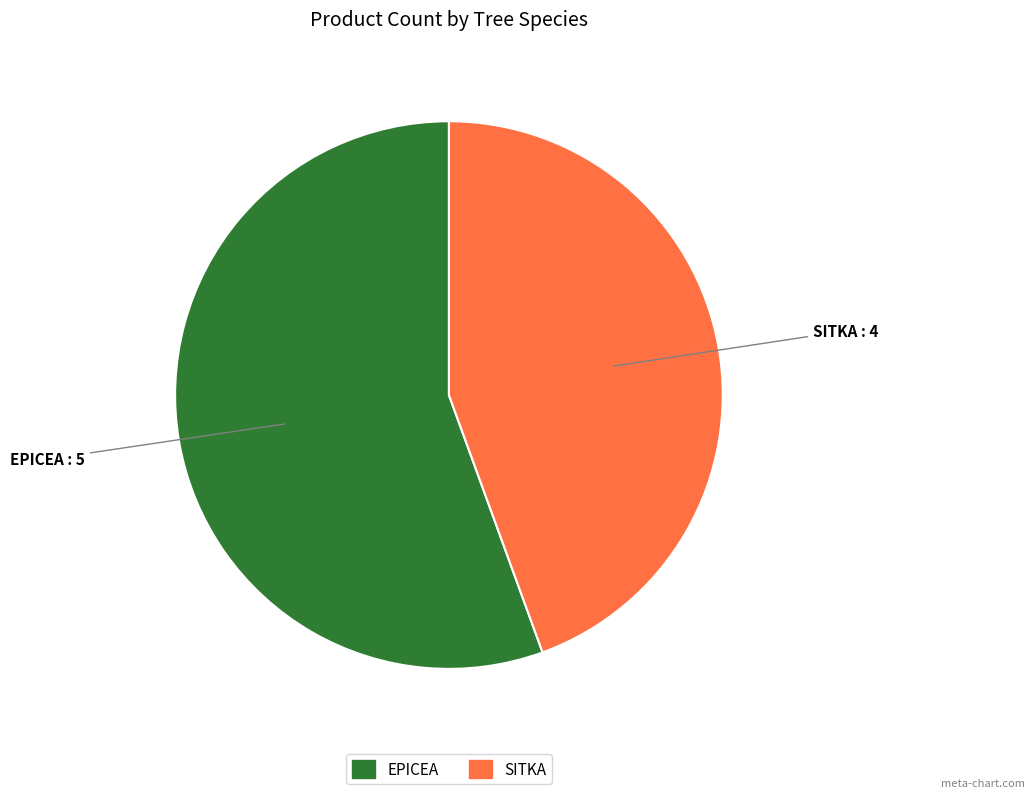

Combined, do SITKA and EPICEA account for over 50%?

Yes